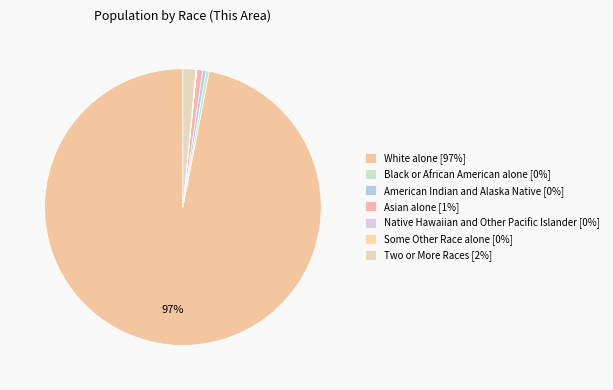

Is it true that Asian alone is 9% of the pie?

False